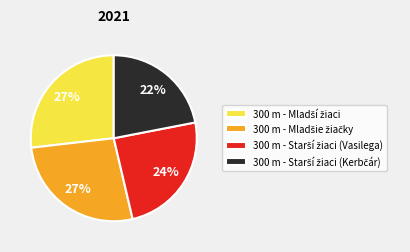

How many slices are in this pie chart?

4